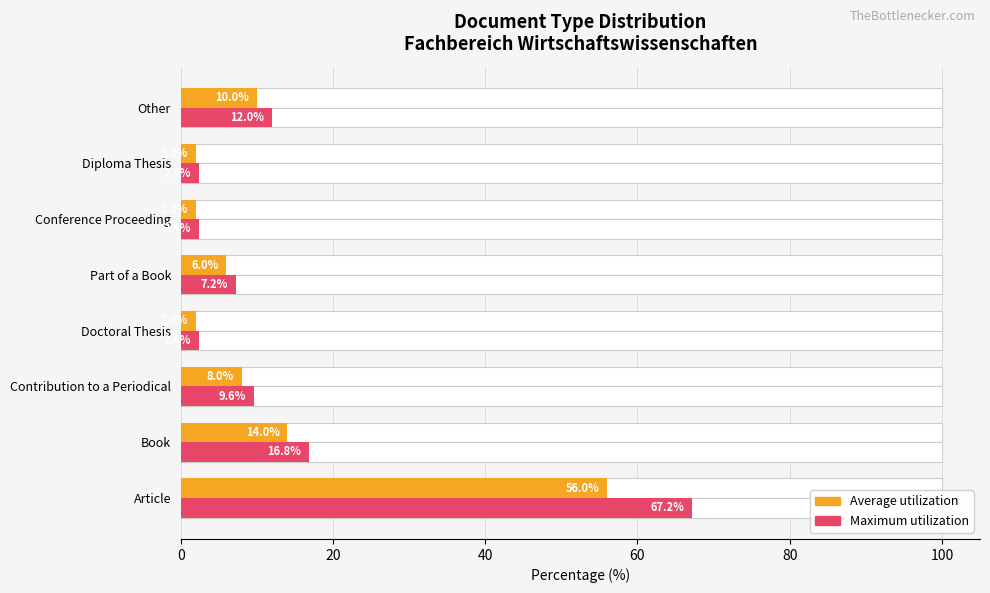

What is the maximum value shown in the chart?

67.2